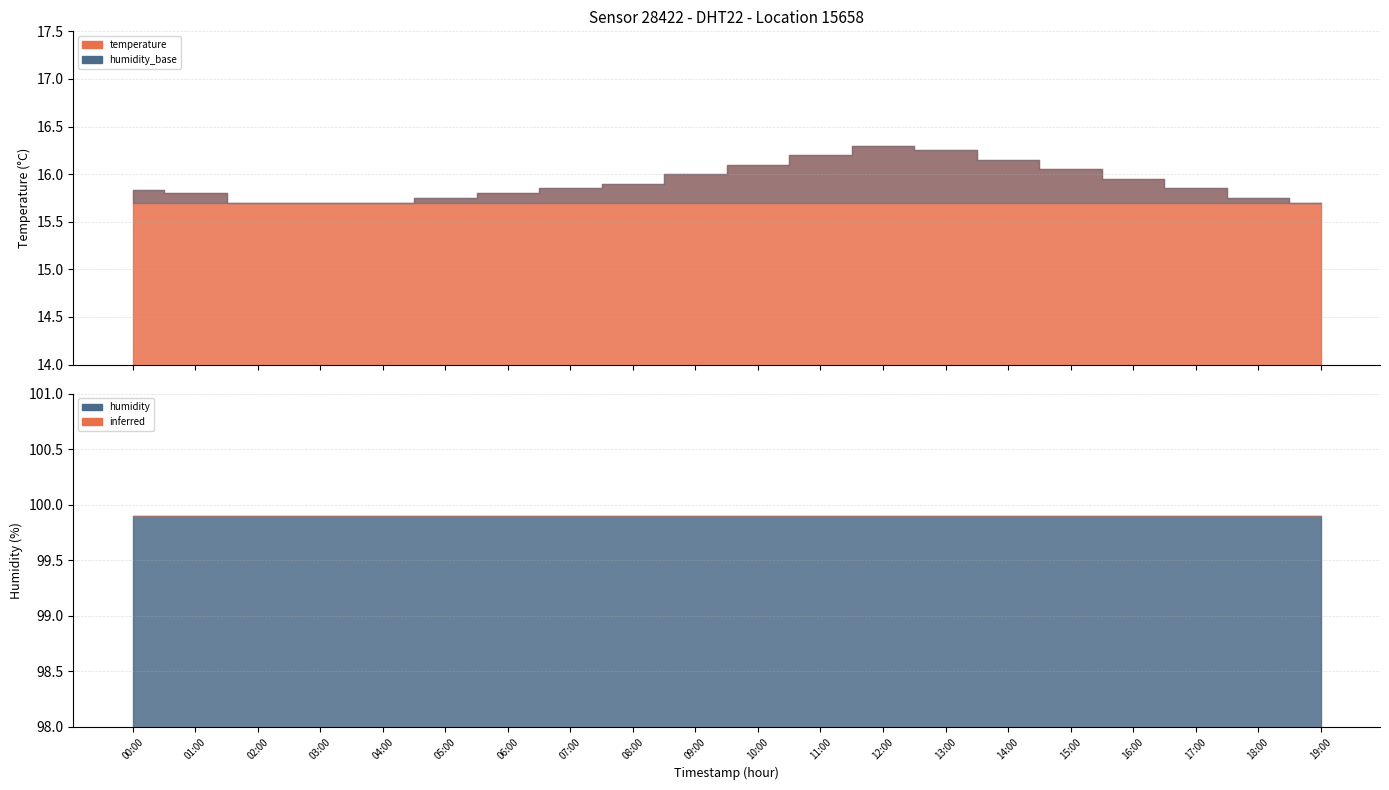

The value of humidity at 06:00 is 99.9. True or false?

True